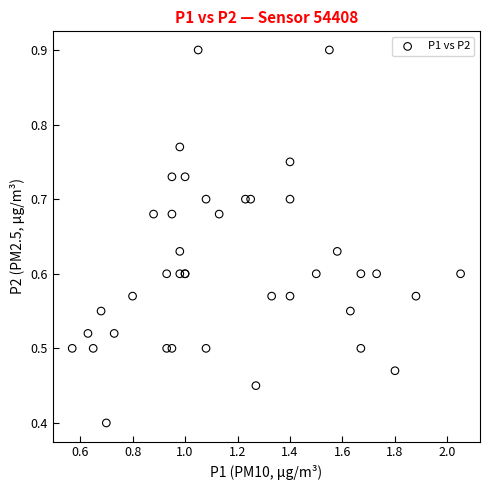

What Y value in the scatter plot is closest to 0?

0.4